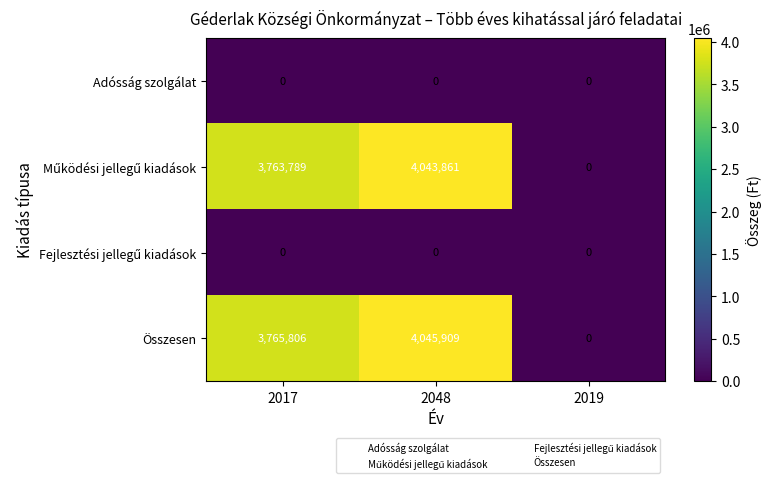

What is the greatest value displayed?

4045909